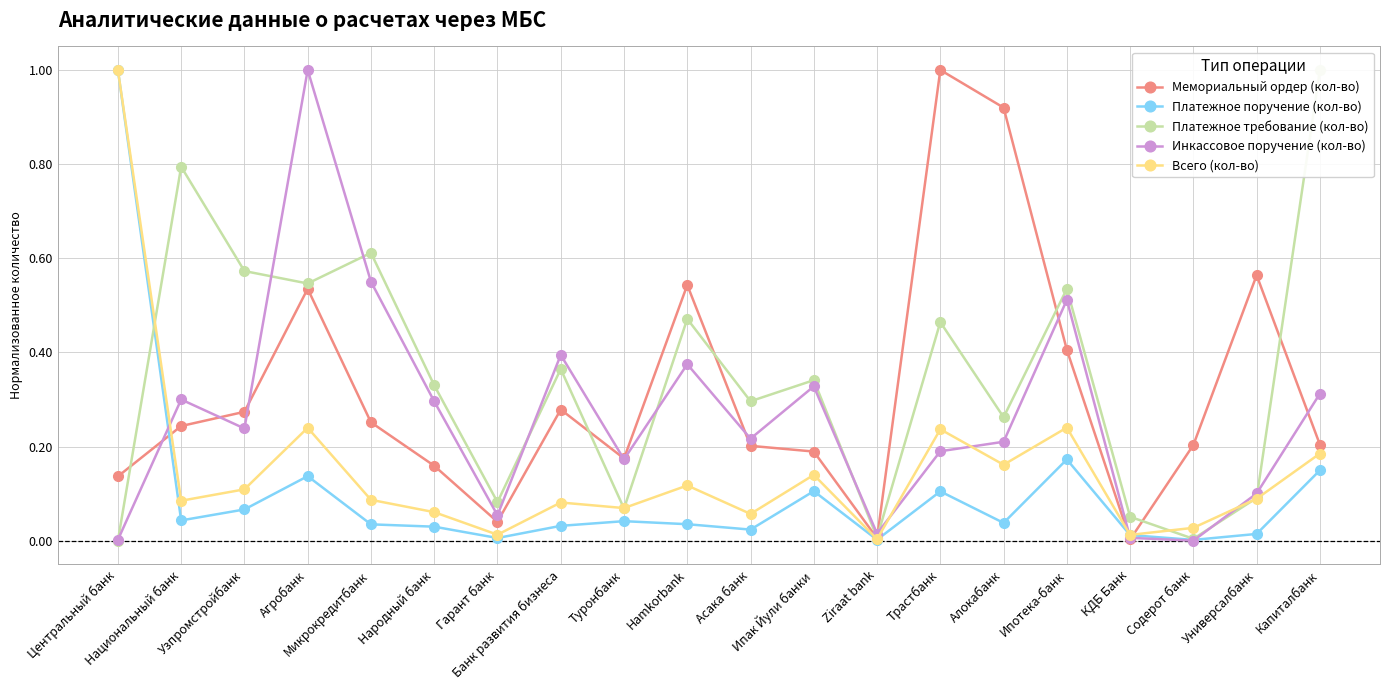

The Инкассовое поручение (кол-во) series shows 0.5 at Ипак Йули банки. True or false?

False